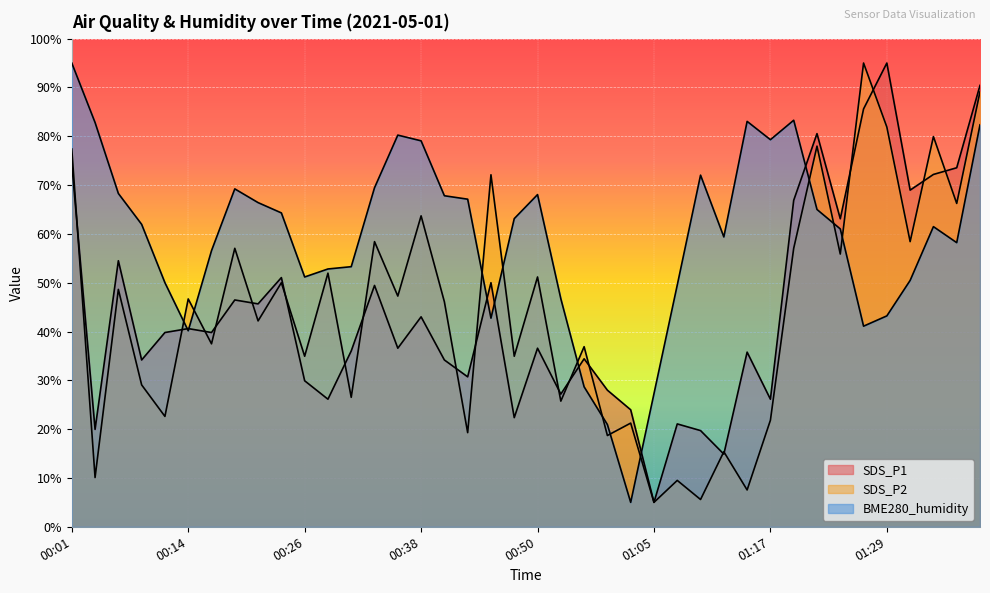

What is the label of the 9th point from the left?

00:21